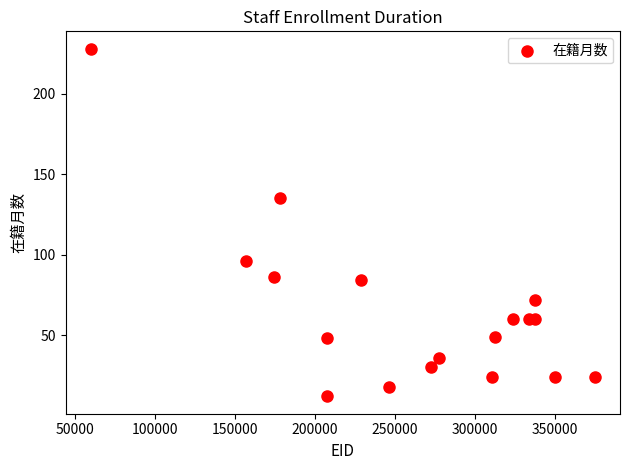

What Y value in the scatter plot is closest to 120?

135